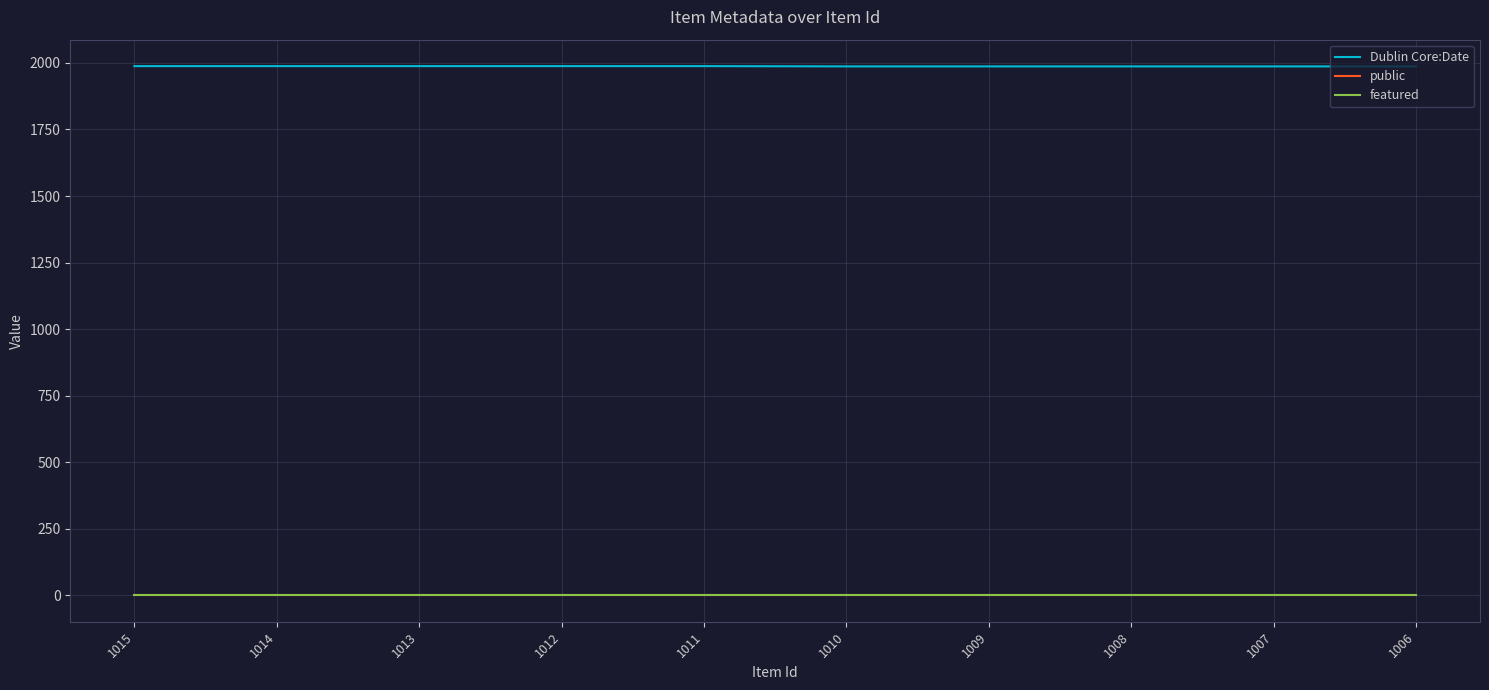

At how many categories does at least one series exceed 631?

10